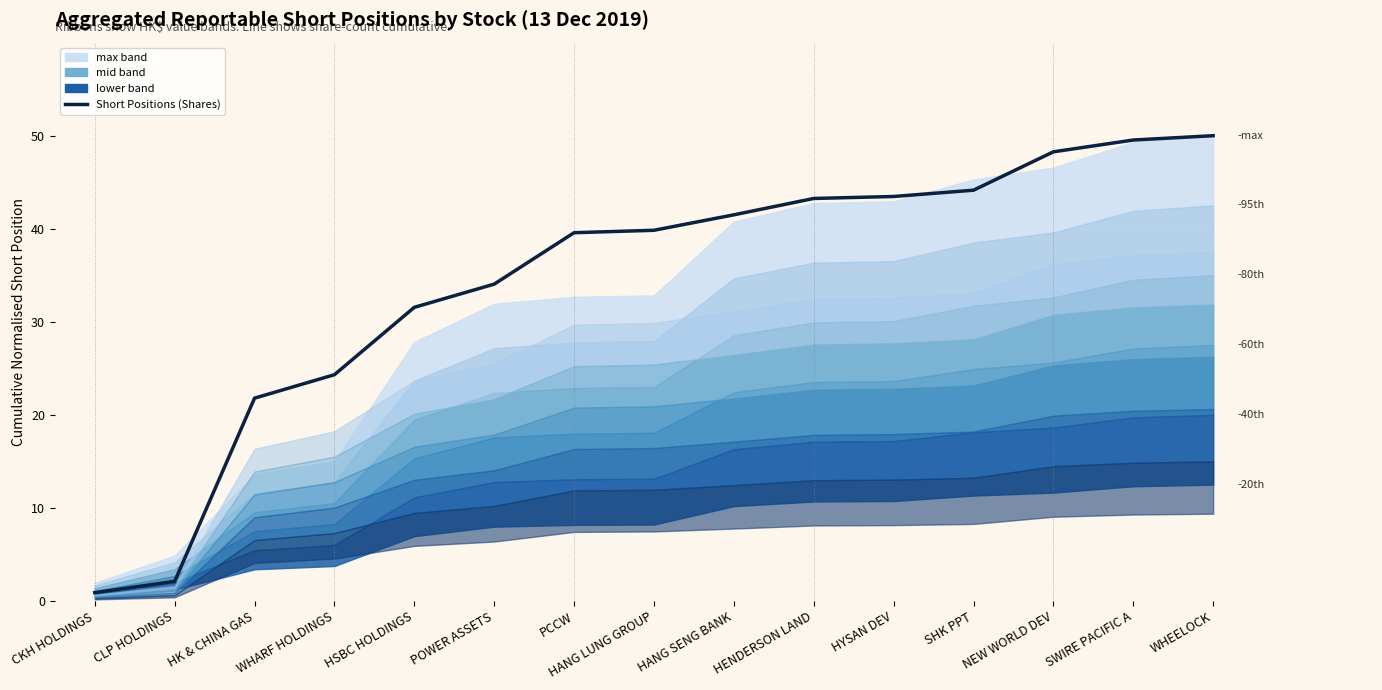

True or false: the data shows 87.6 at WHEELOCK.

False